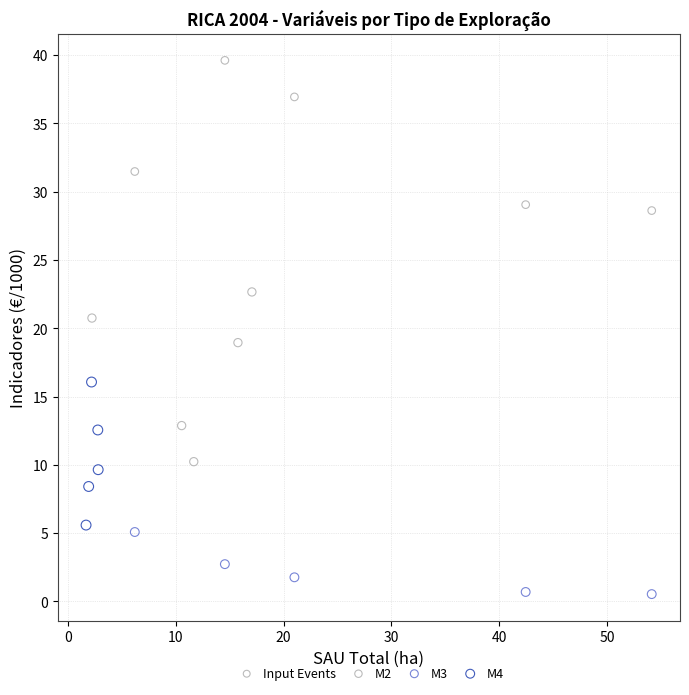

Which series reaches the minimum Y coordinate?

M3